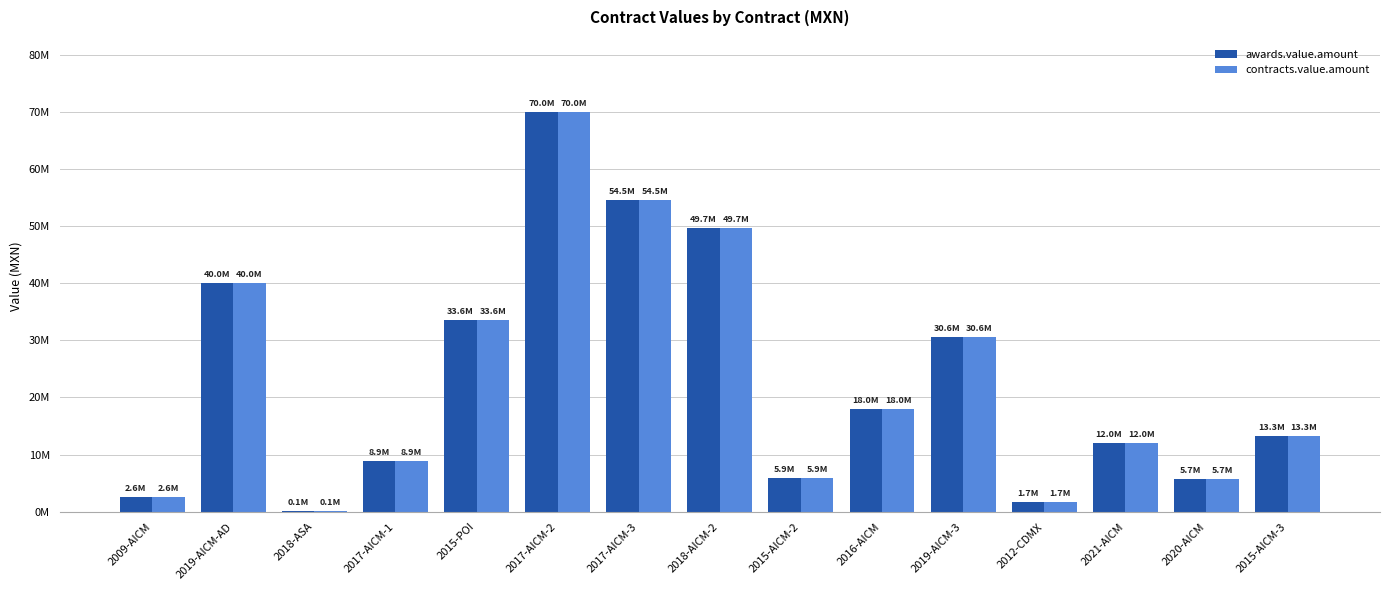

What are all the series names shown in the legend?

awards.value.amount, contracts.value.amount